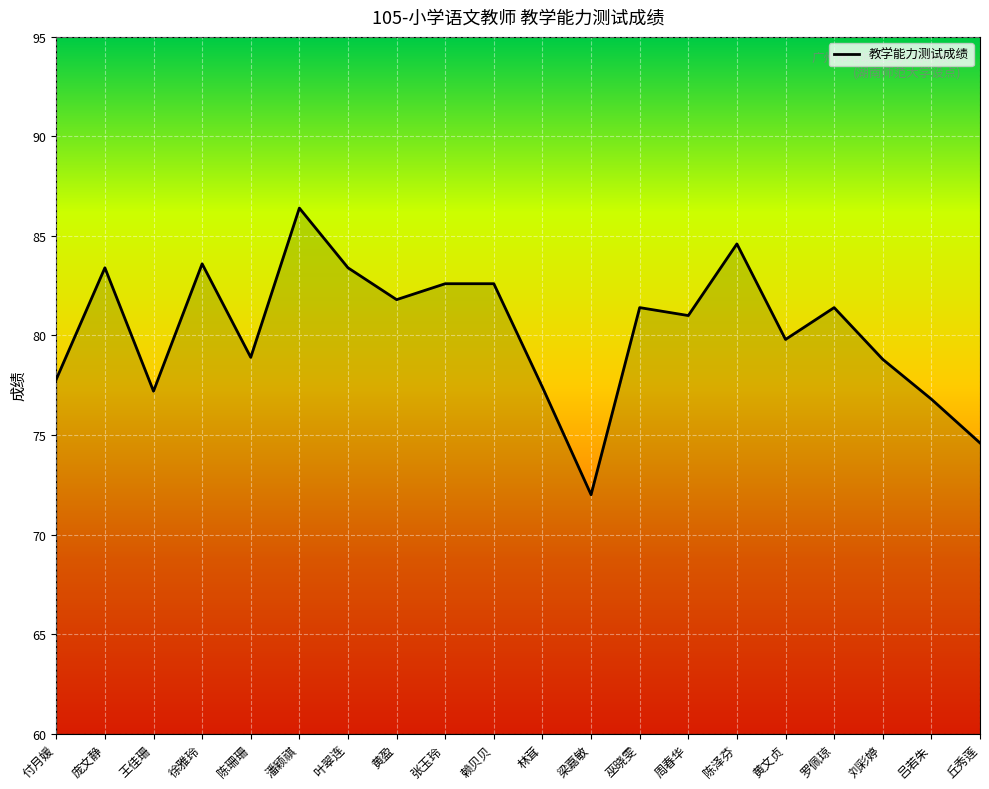

What is the approximate value at 陈珊珊?

78.9